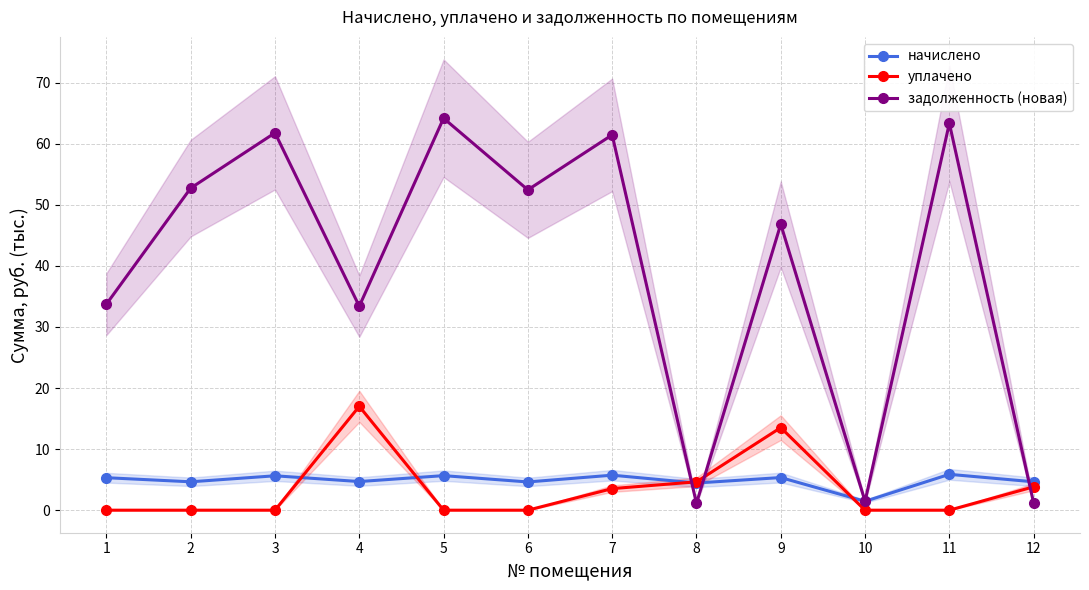

Reading right to left, list all the values displayed in this chart.

начислено: 4.6	5.9	1.5	5.3	4.4	5.7	4.6	5.7	4.7	5.6	4.6	5.3
уплачено: 3.8	0.0	0.0	13.5	4.6	3.5	0.0	0.0	17.0	0.0	0.0	0.0
задолженность (новая): 1.2	63.3	1.5	46.8	1.1	61.4	52.4	64.2	33.4	61.8	52.7	33.7